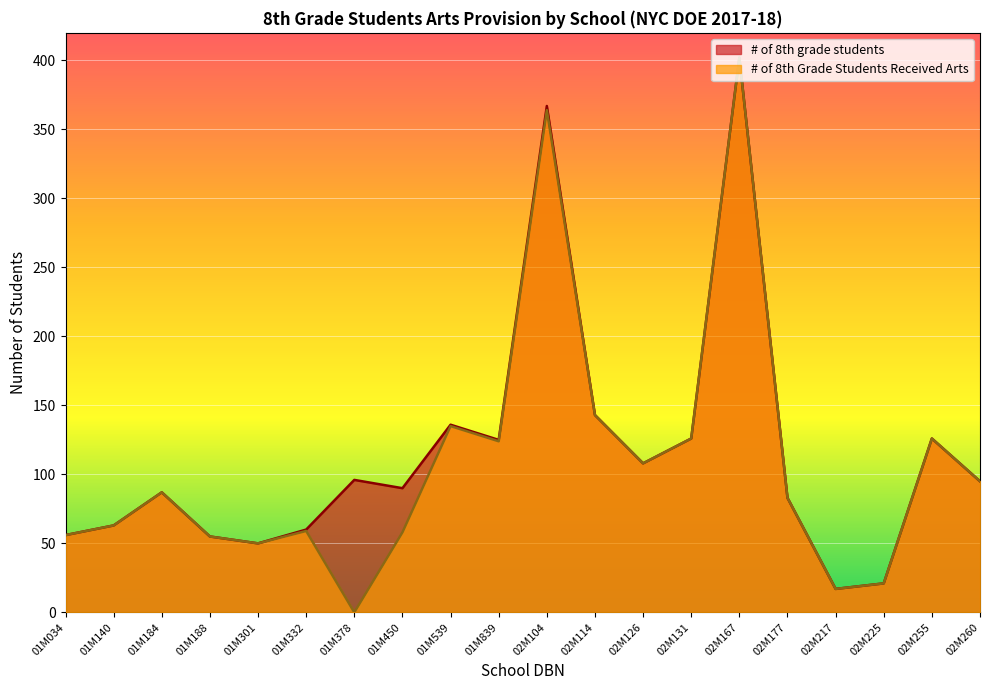

What is the sum of all # of 8th grade students values?

2306